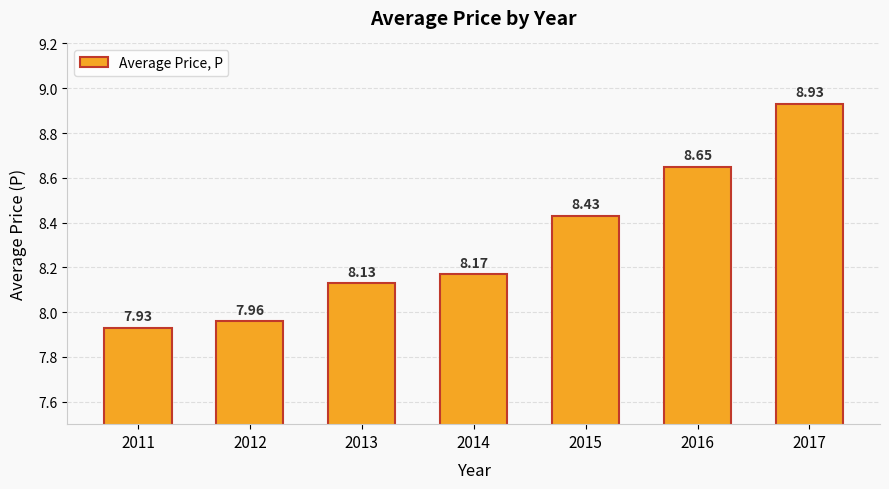

Rank the categories by value from highest to lowest.

2017, 2016, 2015, 2014, 2013, 2012, 2011